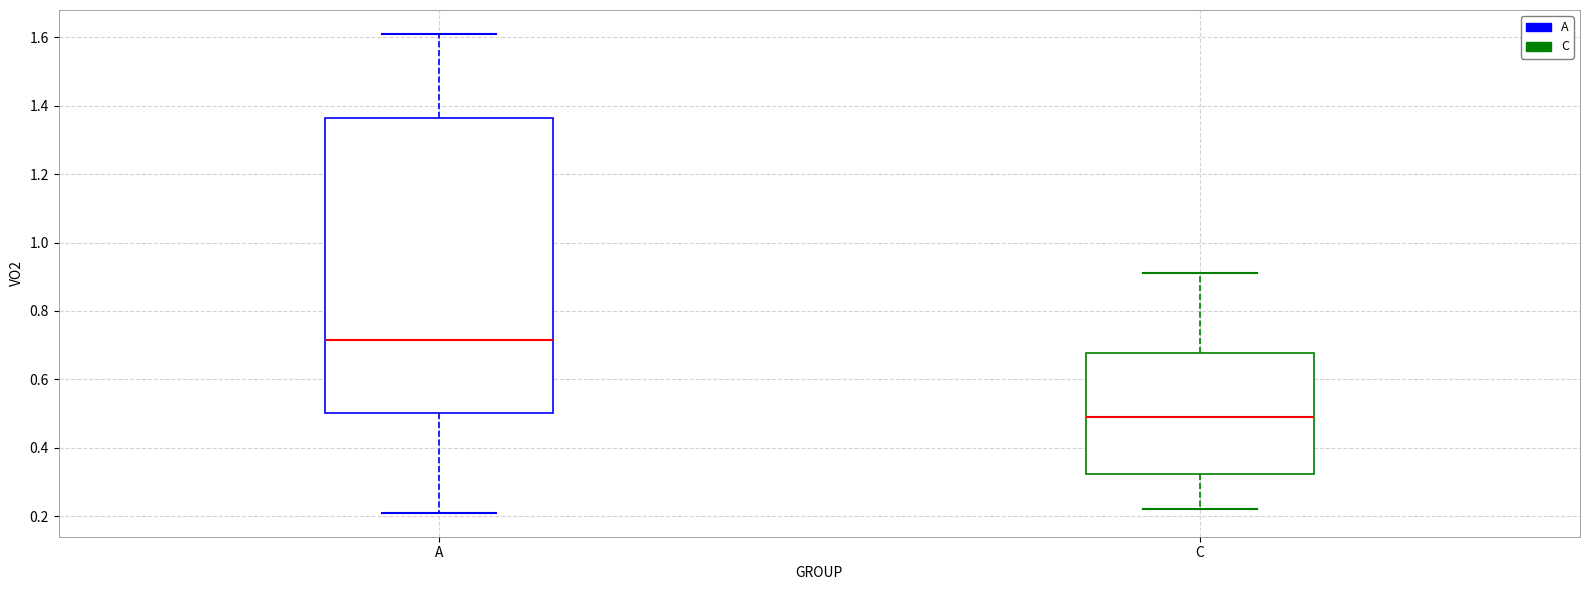

Reading left to right, transcribe this box plot: for each box, give where its median line is, the range the box spans, and where its two whiskers end, as read against the y-axis. The values are not printed on the chart, so give them approximately, as read against the axis.

A: median 0.72, box 0.50 to 1.36, whiskers 0.22 to 1.62
C: median 0.50, box 0.32 to 0.68, whiskers 0.22 to 0.92